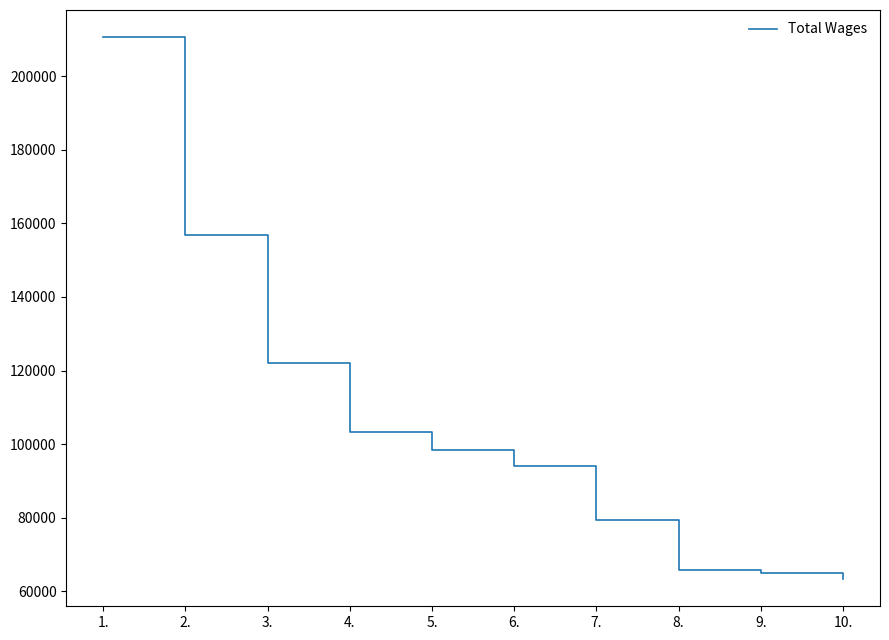

Where is the data nearest to the value 136960?

3.